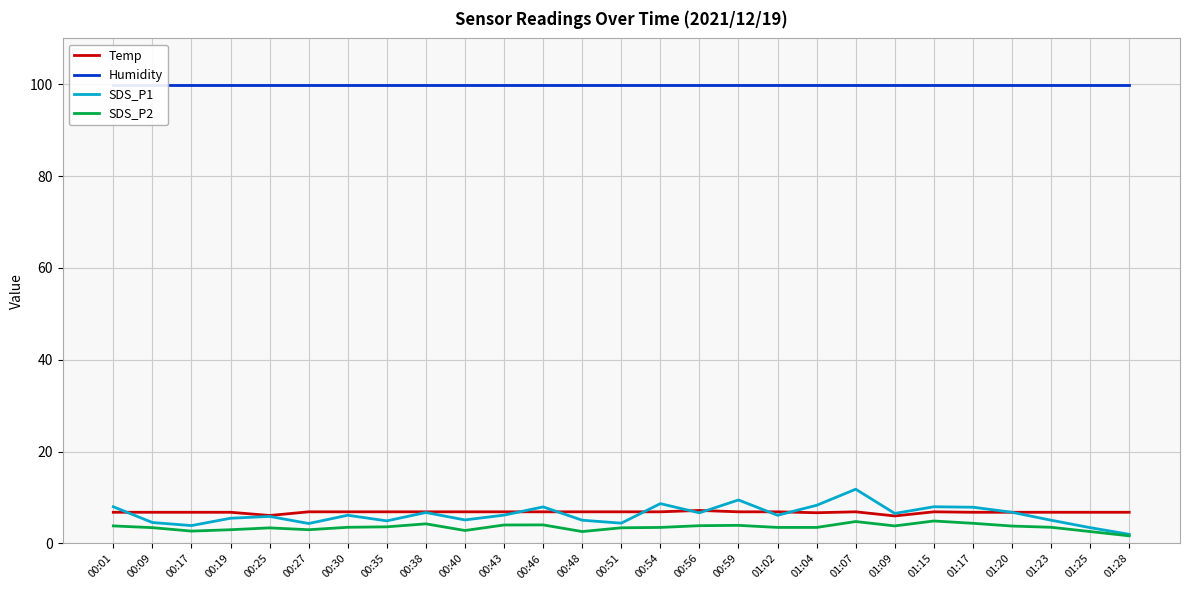

True or false: Humidity and SDS_P1 cross at least once.

False